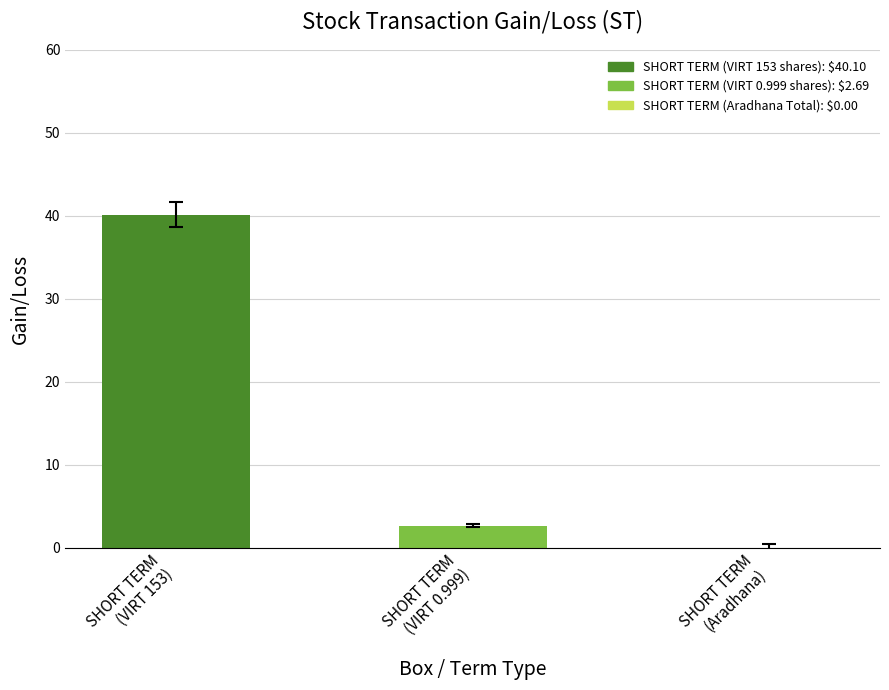

What is the maximum value shown in the chart?

40.1